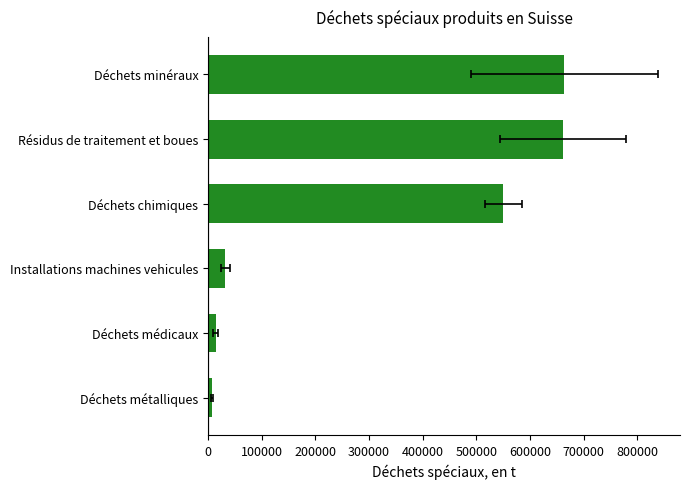

What is the value of the 1st bar from the left?

7053.3